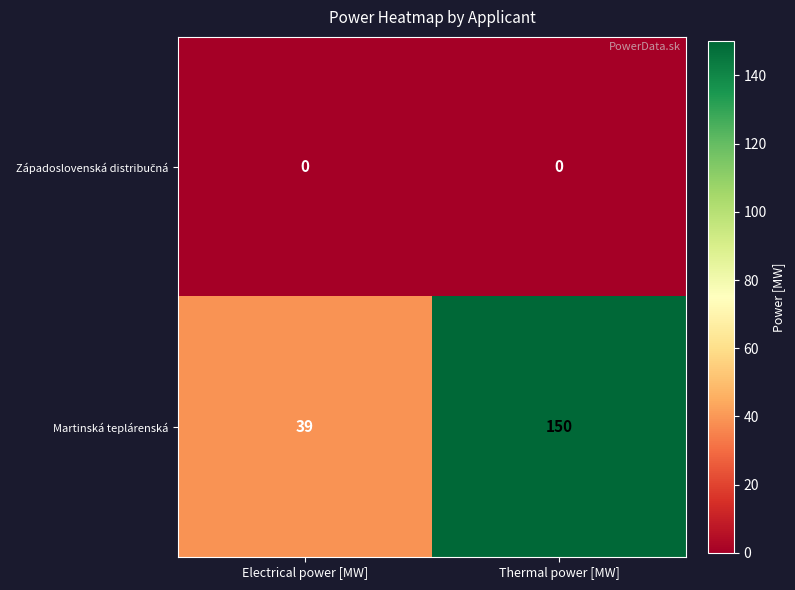

Where is Martinská teplárenská nearest to the value 94?

Electrical power [MW]